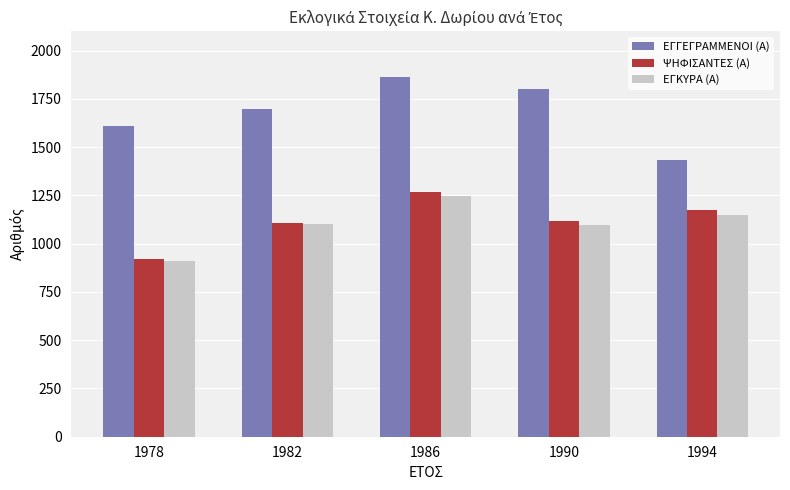

What is the total value across all series at 1990?

4020